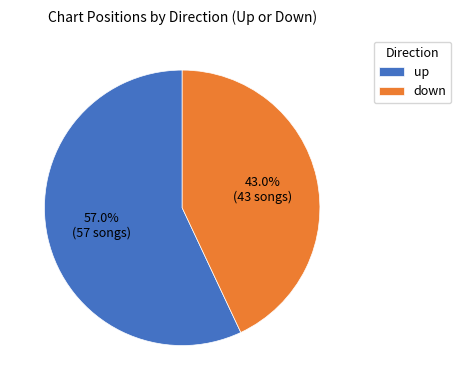

To the nearest percent, what percentage of the pie is up?

57%